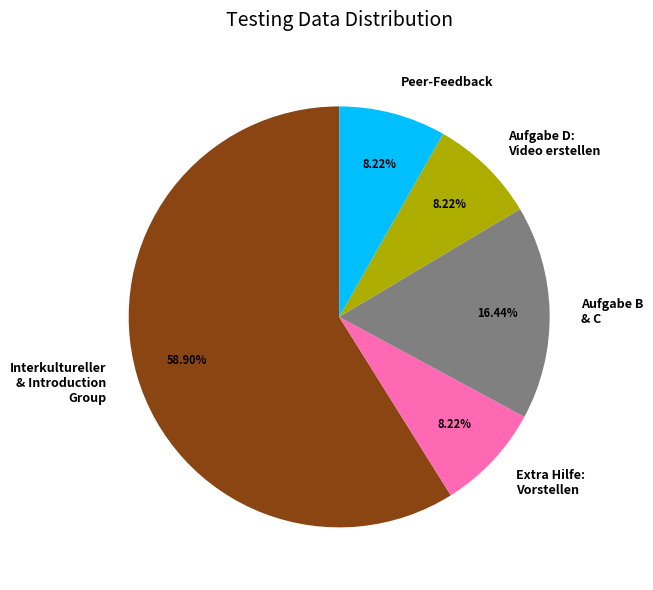

How many segments does this pie chart have?

5